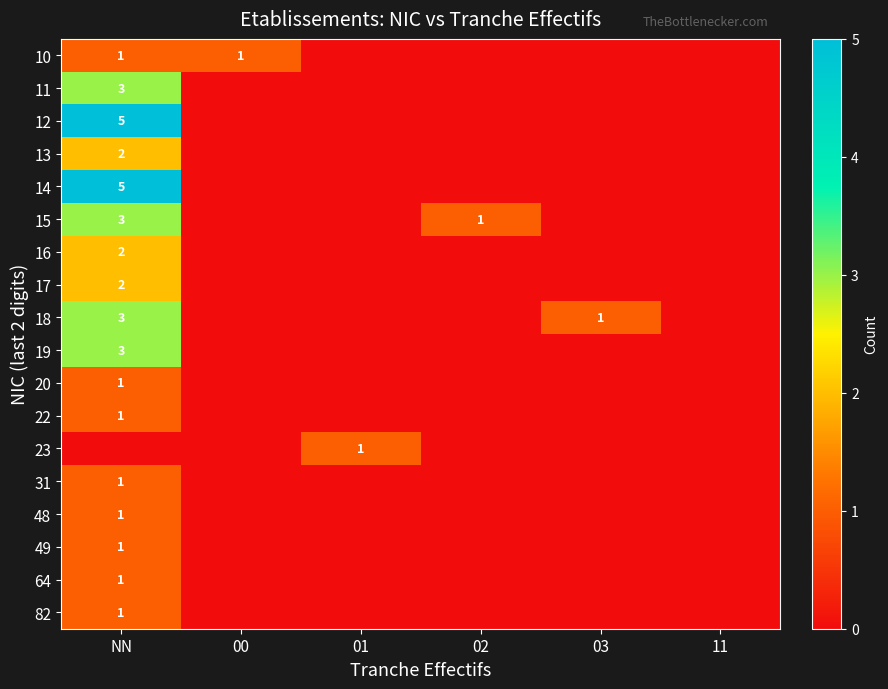

The value of 19 at 03 is 0. True or false?

True